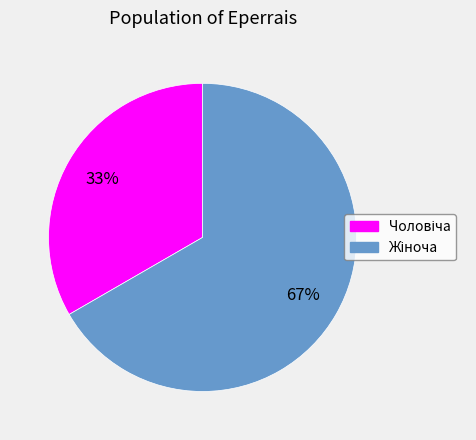

Count the number of slices in the pie.

2